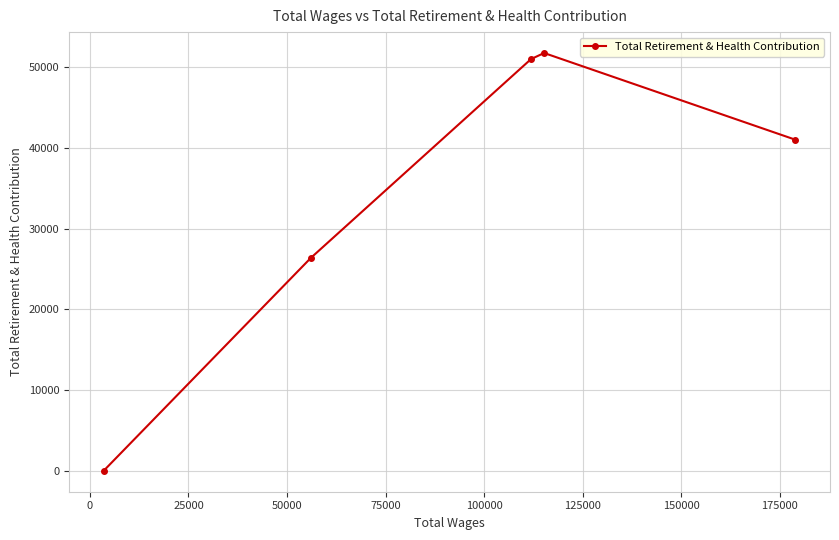

What is the greatest value displayed?

51753